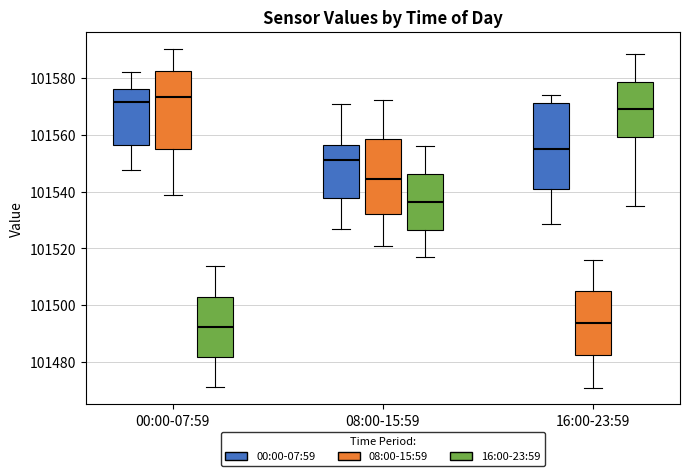

Comparing the boxes themselves (not the whiskers), which one is the tallest?

16:00-23:59 (00:00-07:59)